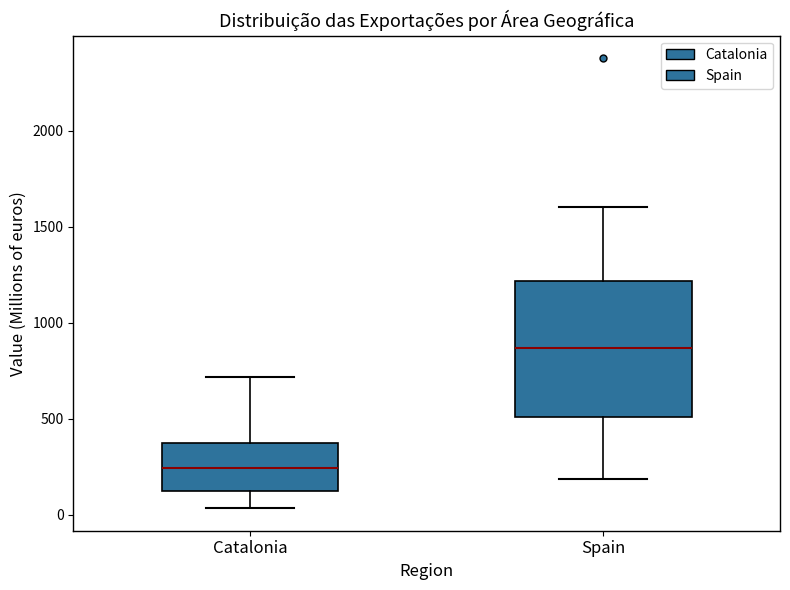

Which box's median line is the lowest?

Catalonia